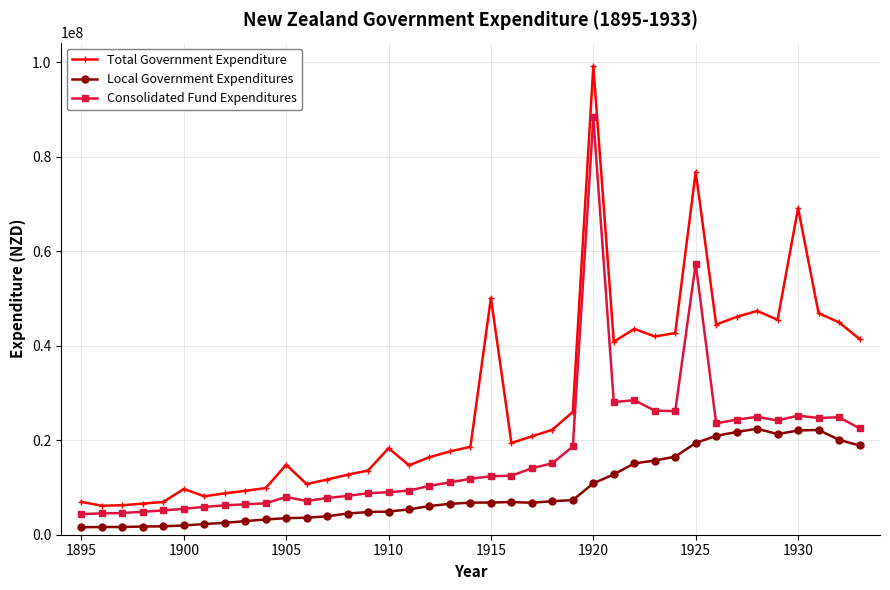

True or false: Consolidated Fund Expenditures and Local Government Expenditures cross at least once.

False